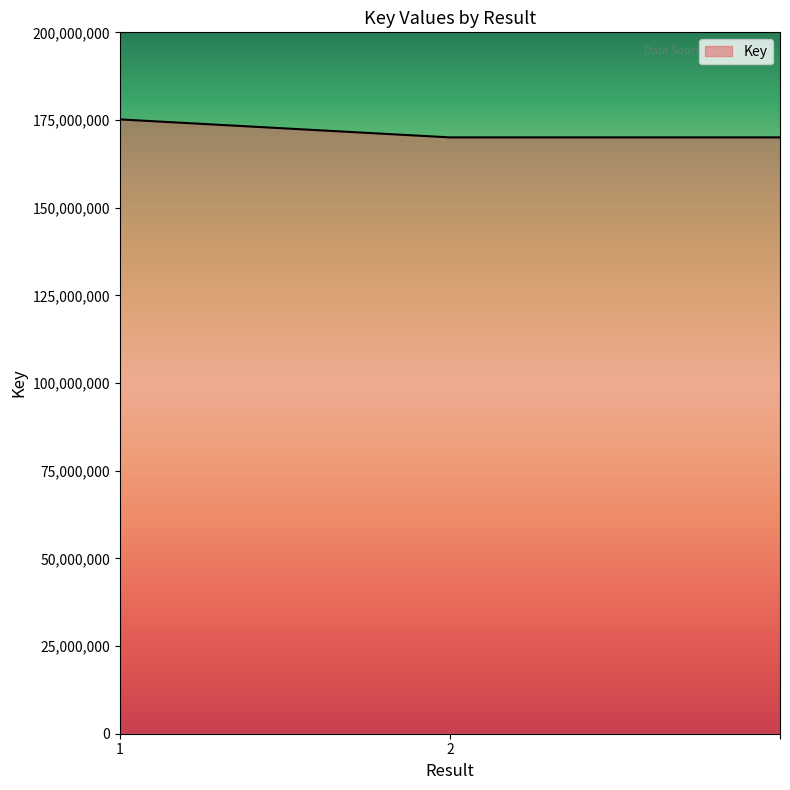

Reading left to right, list all the values displayed in this chart.

175172912	170044939	170044939